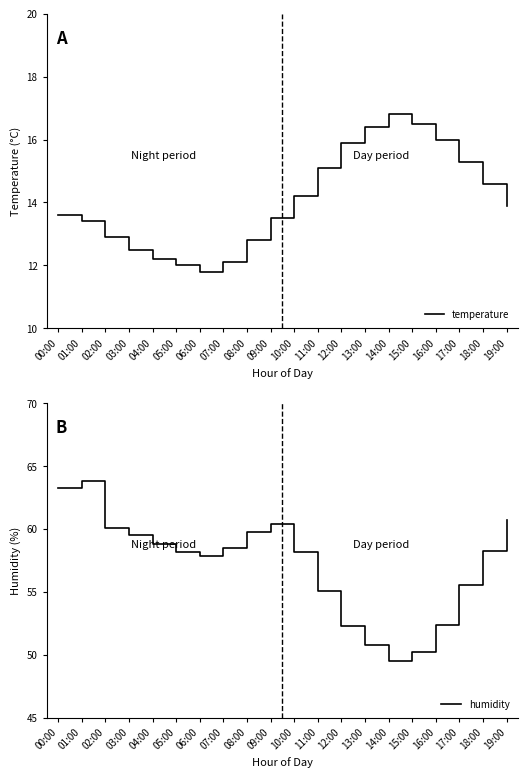

What is the difference between the second highest and minimum values in the temperature series?

4.7